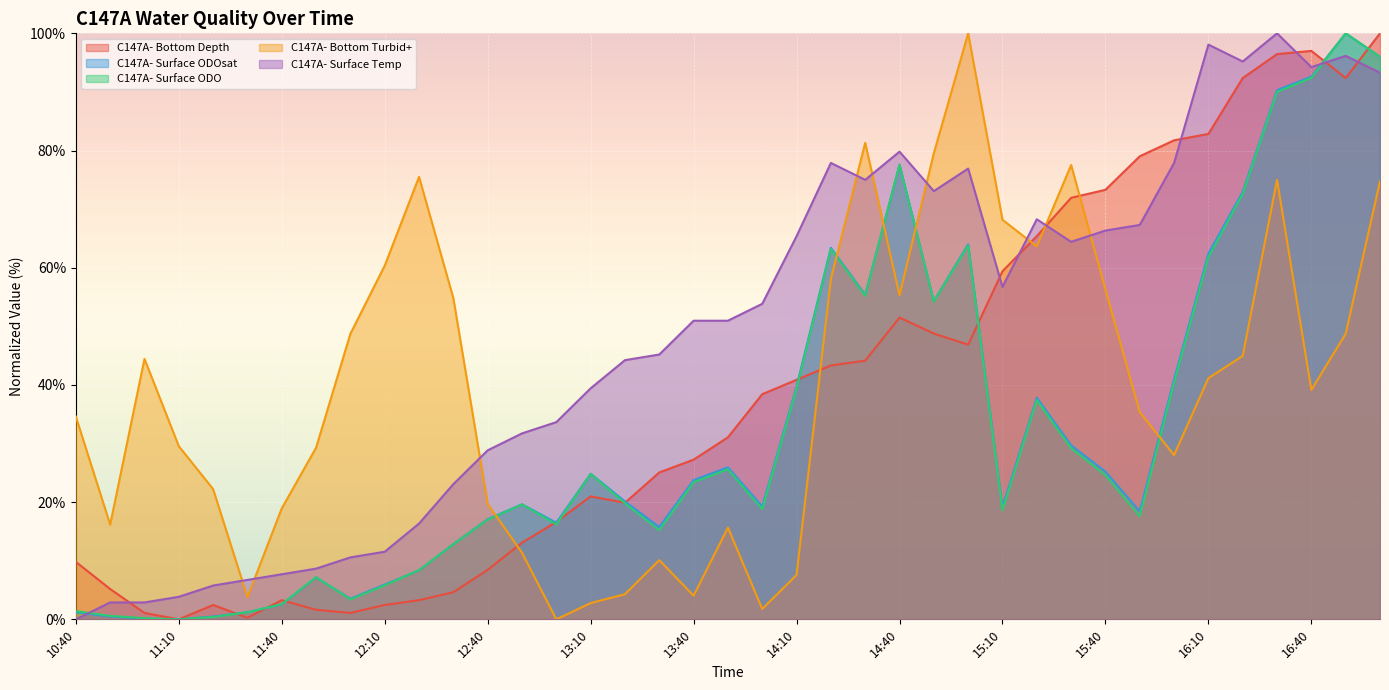

The C147A- Surface Temp series shows 4.7 at 11:00. True or false?

False